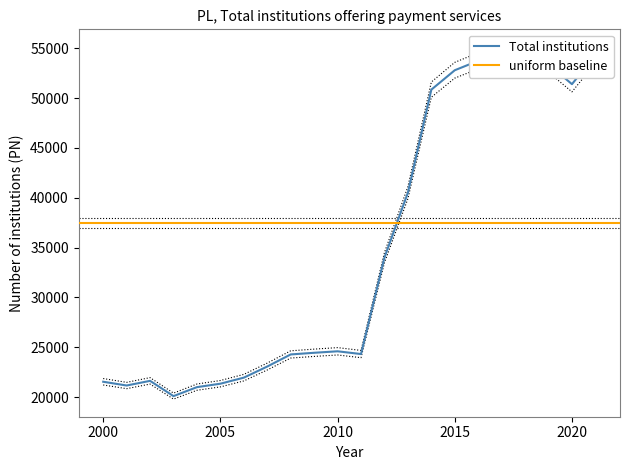

Rank the categories by value from lowest to highest.

2003, 2004, 2001, 2005, 2000, 2002, 2006, 2007, 2008, 2011, 2009, 2010, 2012, 2013, 2014, 2020, 2015, 2017, 2018, 2019, 2016, 2021